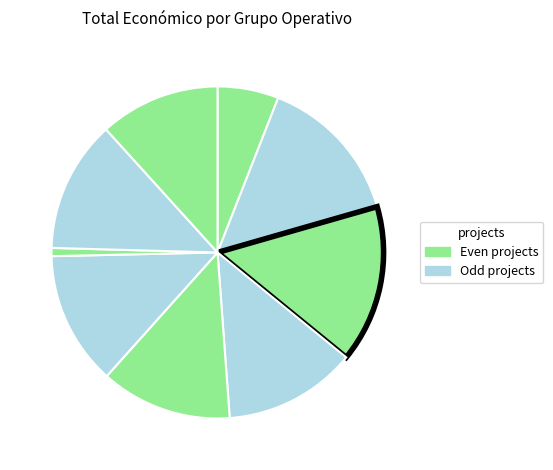

Count the number of slices in the pie.

9